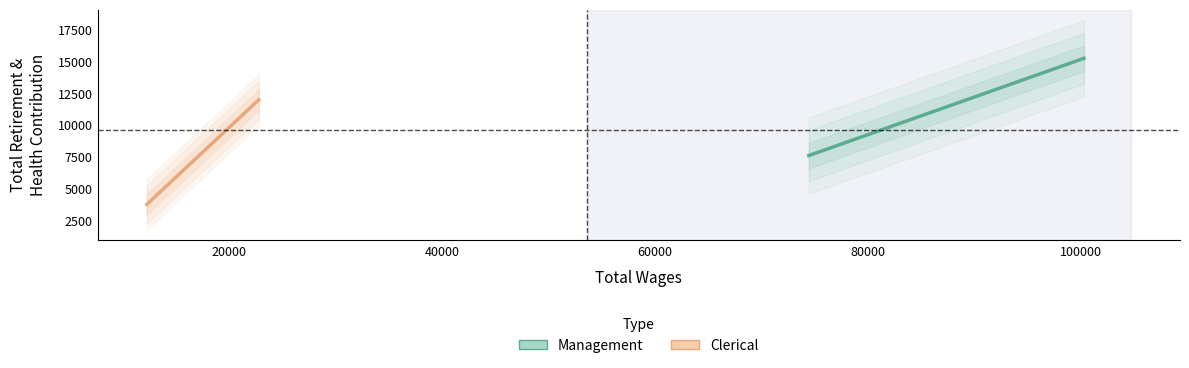

What is the difference between the maximum and minimum values in the Clerical series?

8225